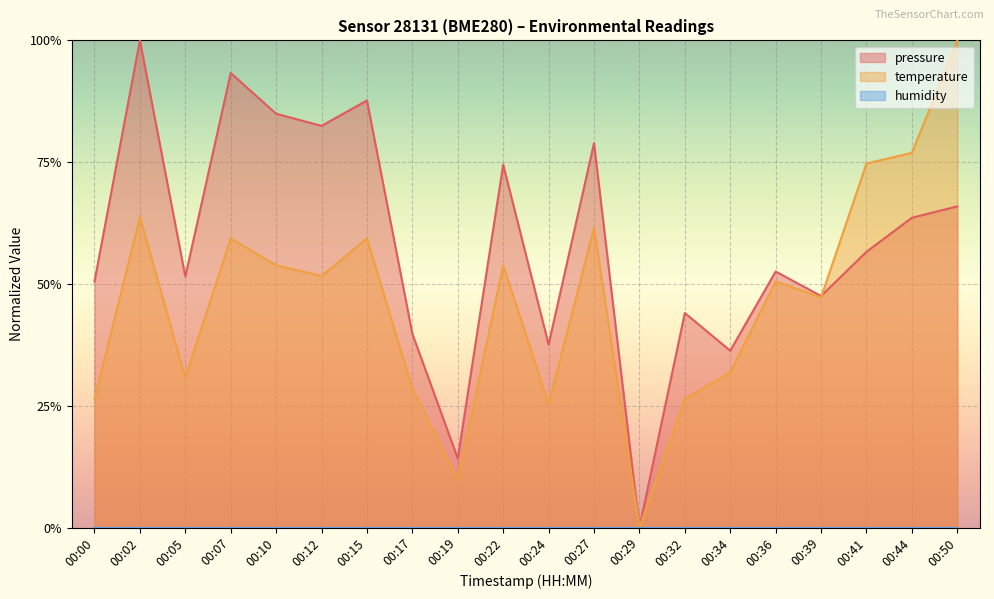

Between 00:00 and 00:22, which series saw the biggest shift?

temperature